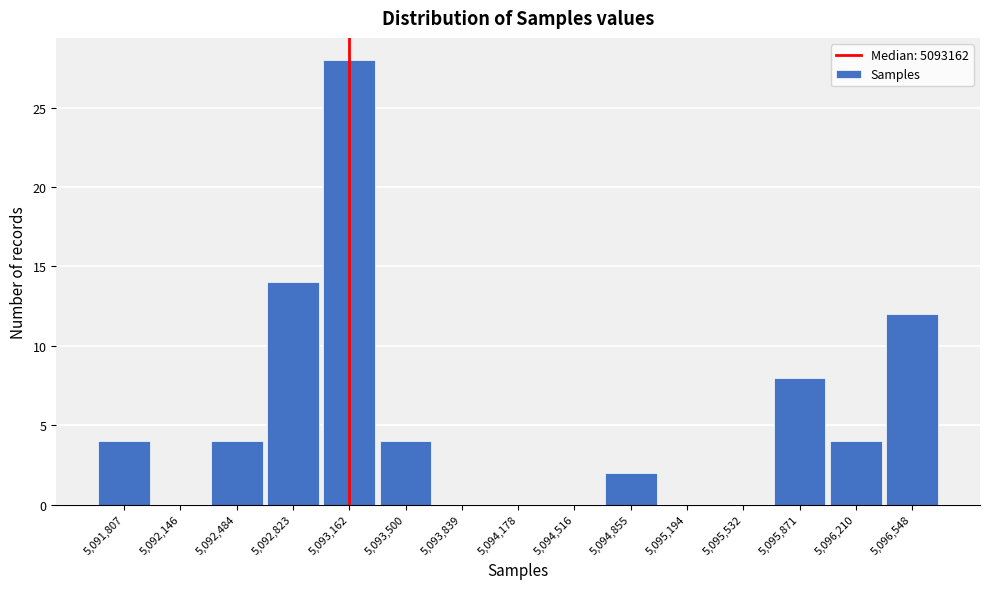

Reading left to right, list every bar in this chart as the range it spans on the x-axis followed by its height. Neither the bar edges nor the heights are printed on the chart, so give them approximately, as read against the axes.

5091650 to 5092000: 4
5092000 to 5092300: 0
5092300 to 5092650: 4
5092650 to 5093000: 14
5093000 to 5093350: 28
5093350 to 5093650: 4
5093650 to 5094000: 0
5094000 to 5094350: 0
5094350 to 5094700: 0
5094700 to 5095000: 2
5095000 to 5095350: 0
5095350 to 5095700: 0
5095700 to 5096050: 8
5096050 to 5096400: 4
5096400 to 5096700: 12